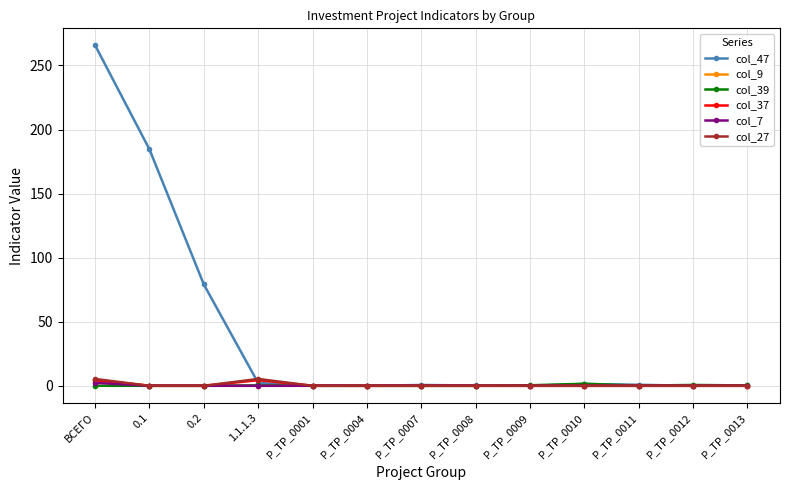

Which series has the widest spread of values?

col_47